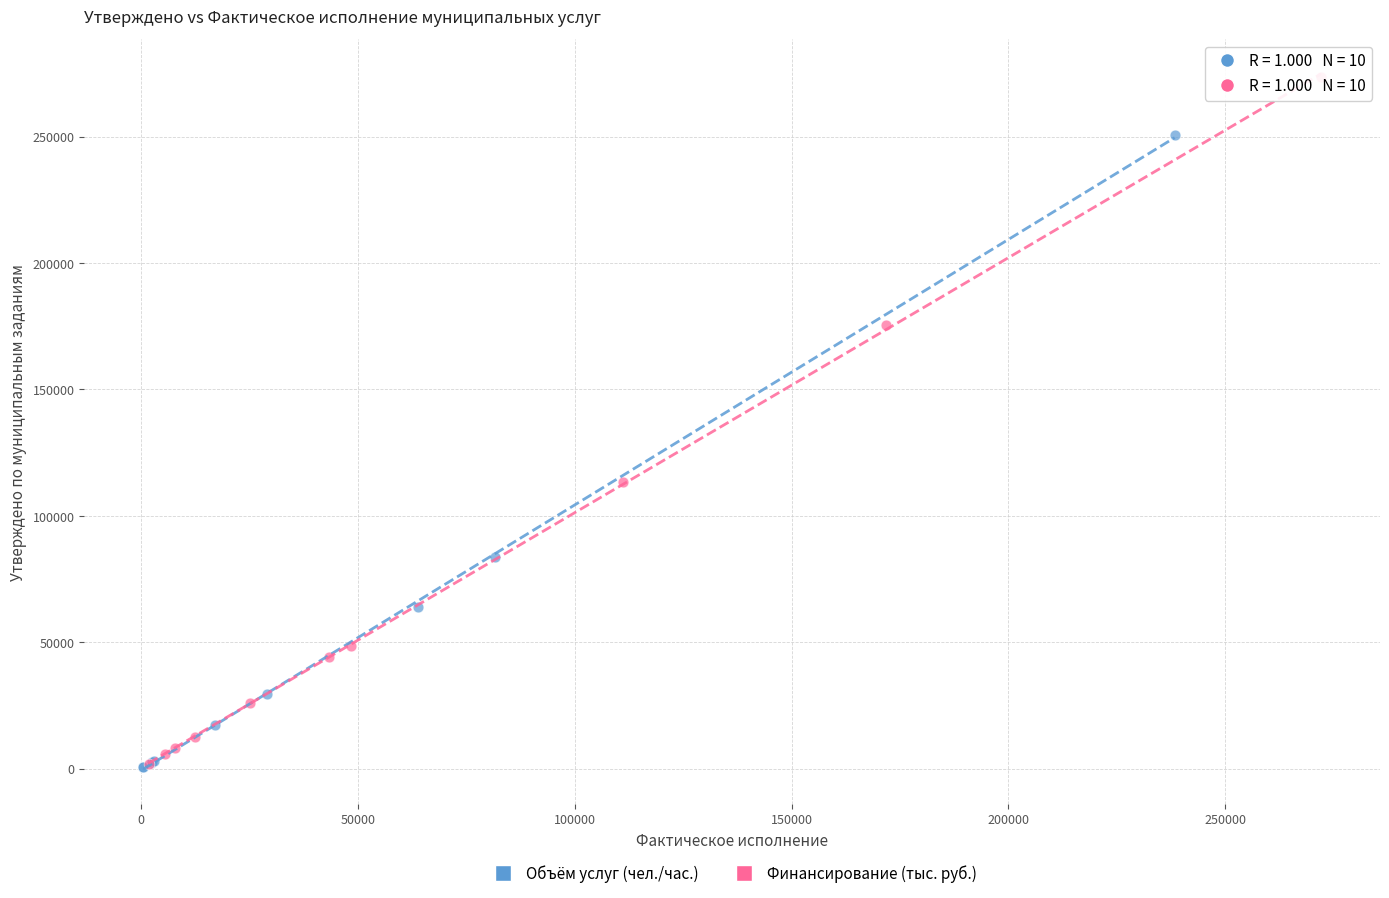

Which series has the largest Y range (max minus min)?

Финансирование (тыс. руб.)